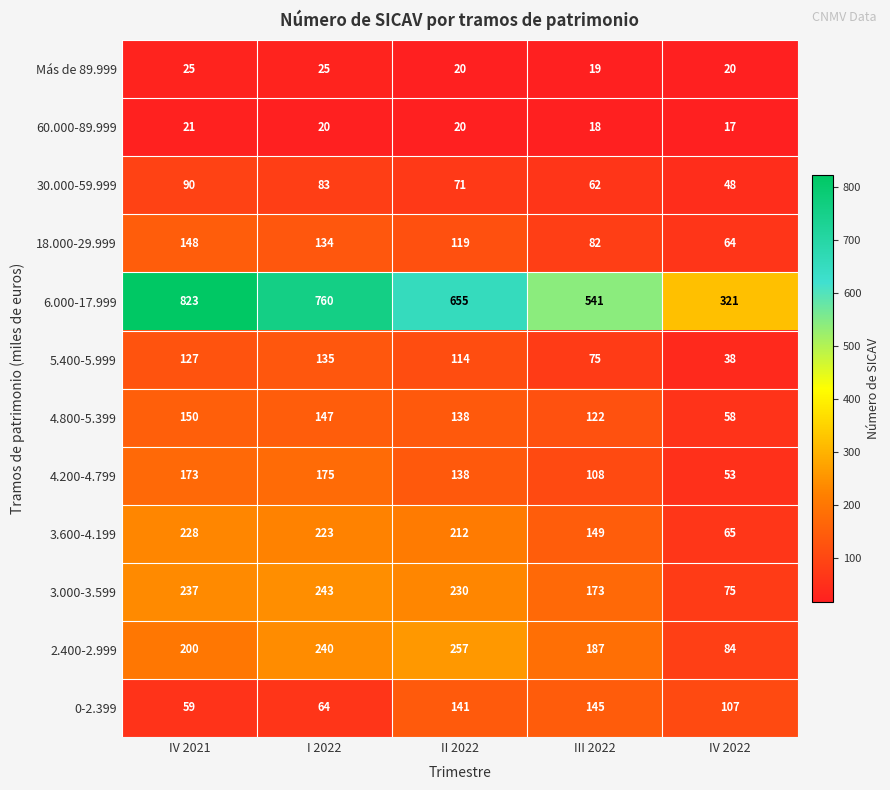

What is the maximum value for 30.000-59.999?

90